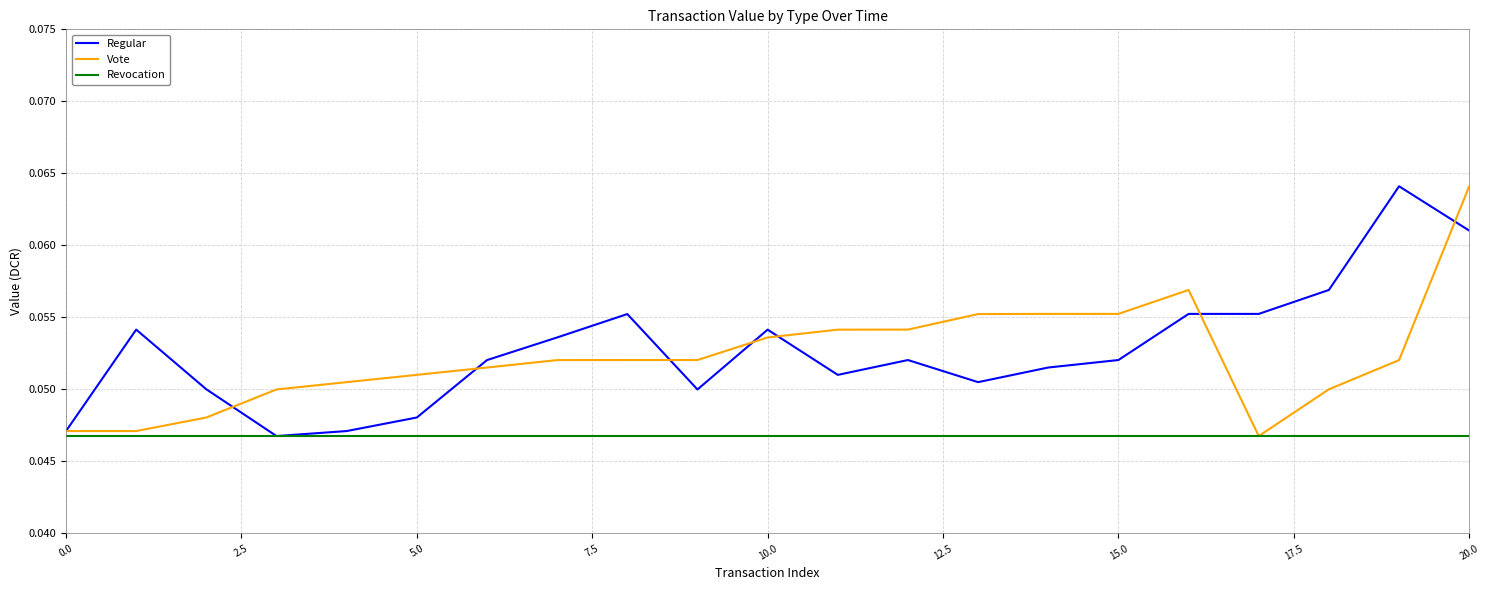

Which label corresponds to the largest value in the chart?

19